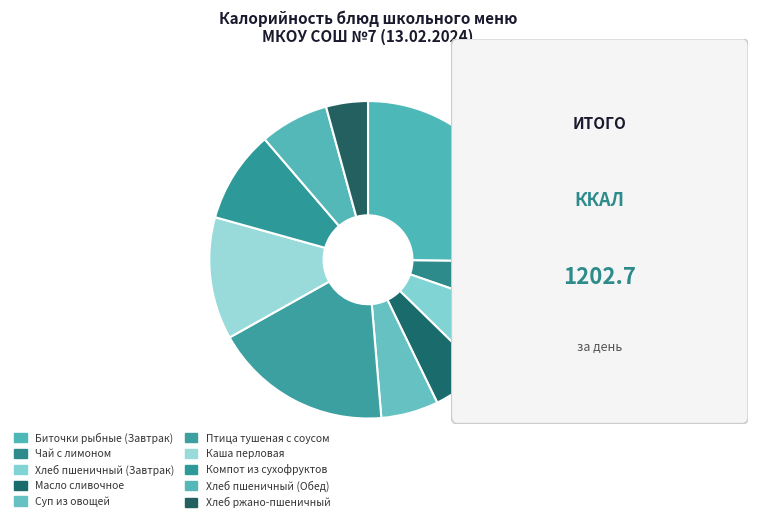

How many segments does this pie chart have?

10